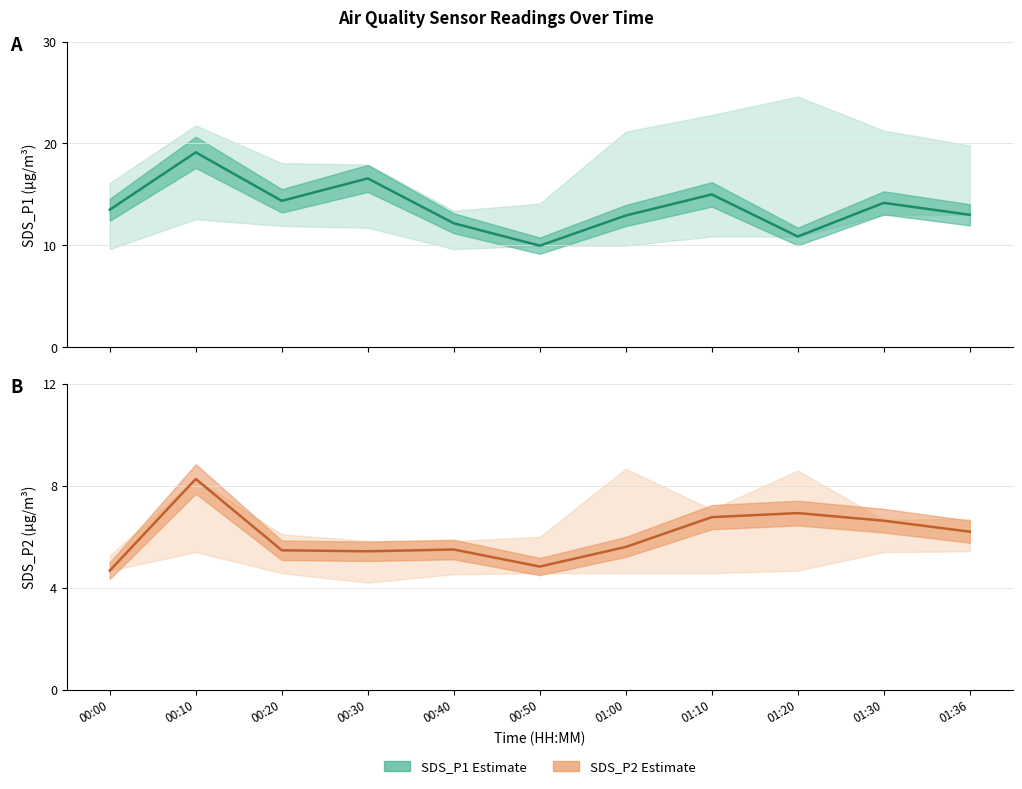

How many interior local valleys does the SDS_P1 series have?

3